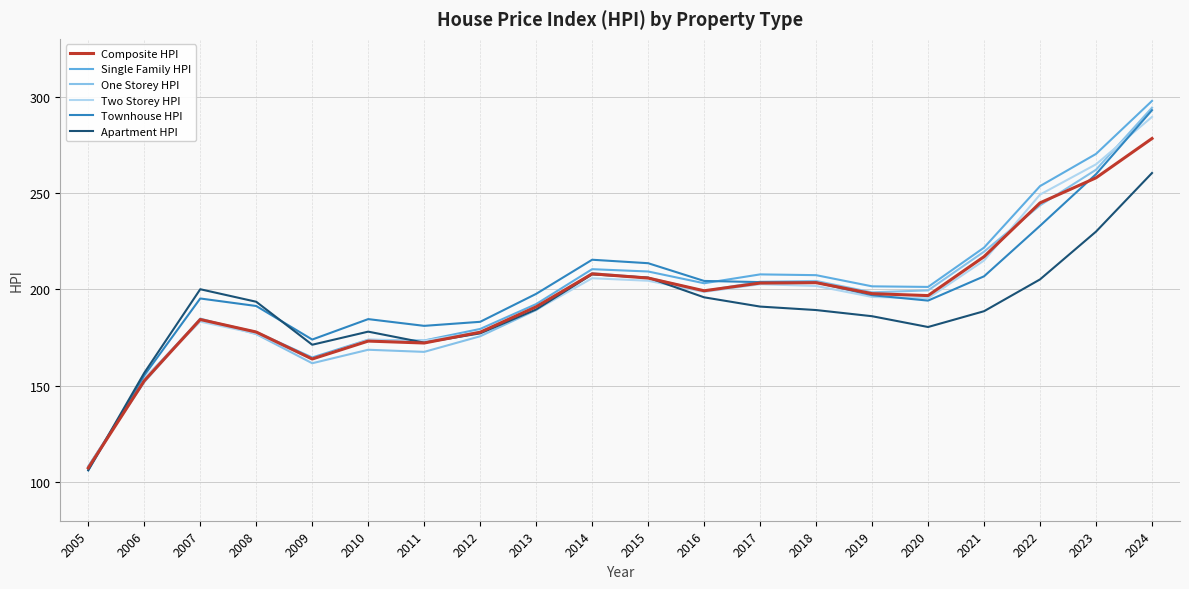

Does the chart display data point markers on the line(s)?

No